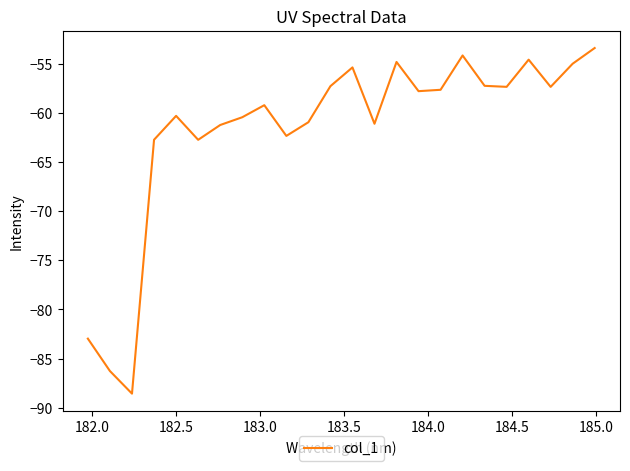

What is the minimum value shown in the chart?

-88.6